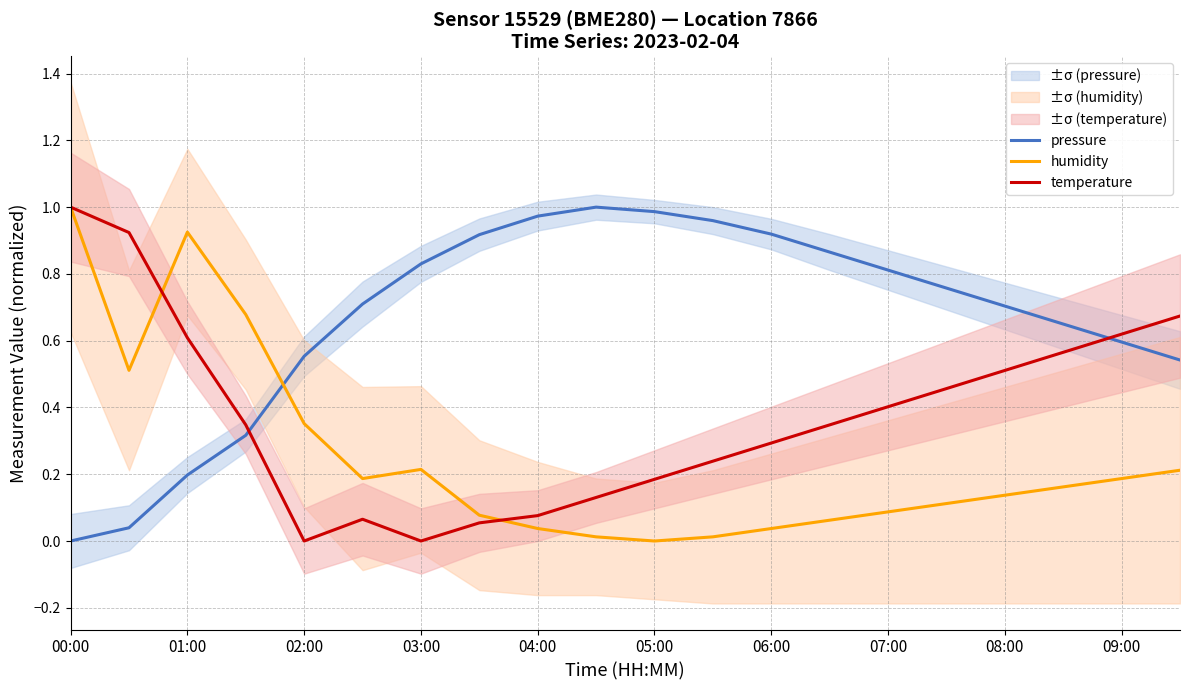

Is it true that humidity equals 0.0 at 05:00?

True